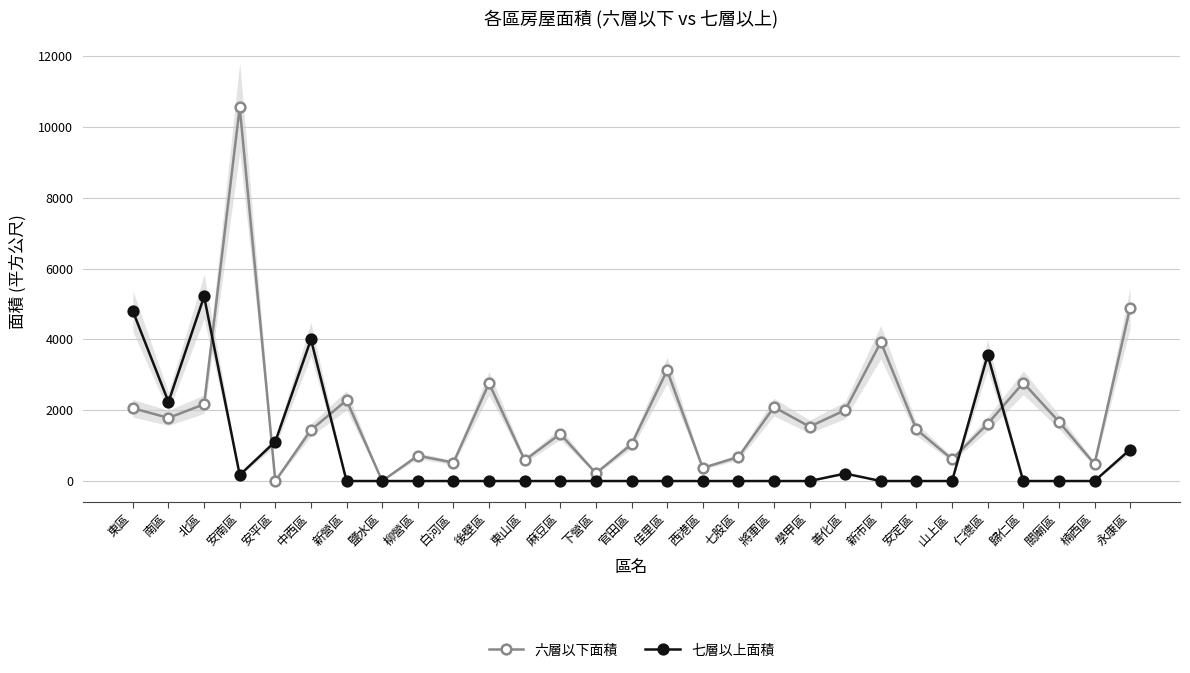

What is the approximate value of 六層以下面積 at 東區?

2056.8